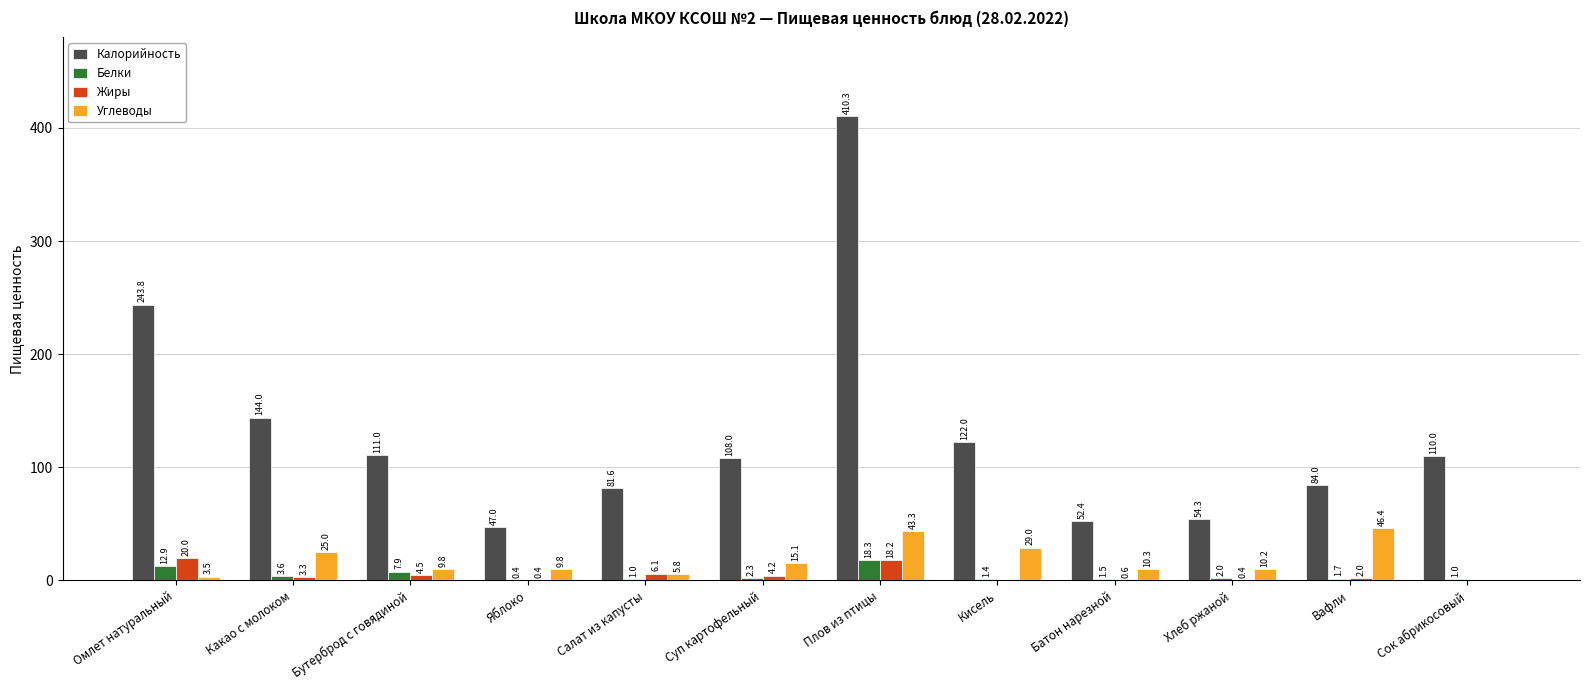

Between Салат из капусты and Кисель, which series saw the biggest shift?

Калорийность